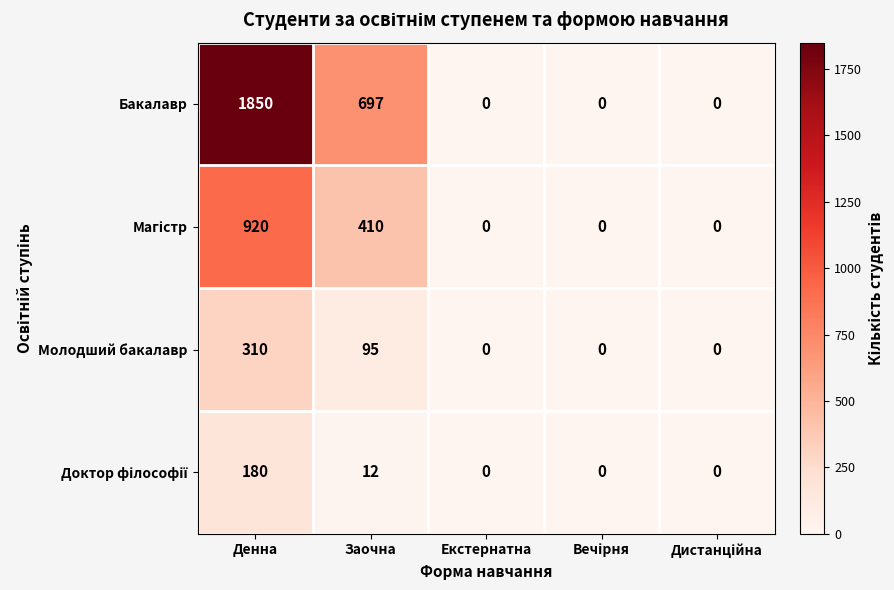

At which category is the sum across all series the highest?

Денна